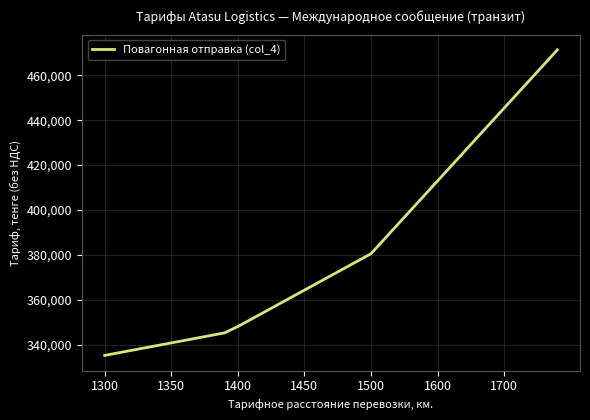

What is the minimum value shown in the chart?

335181